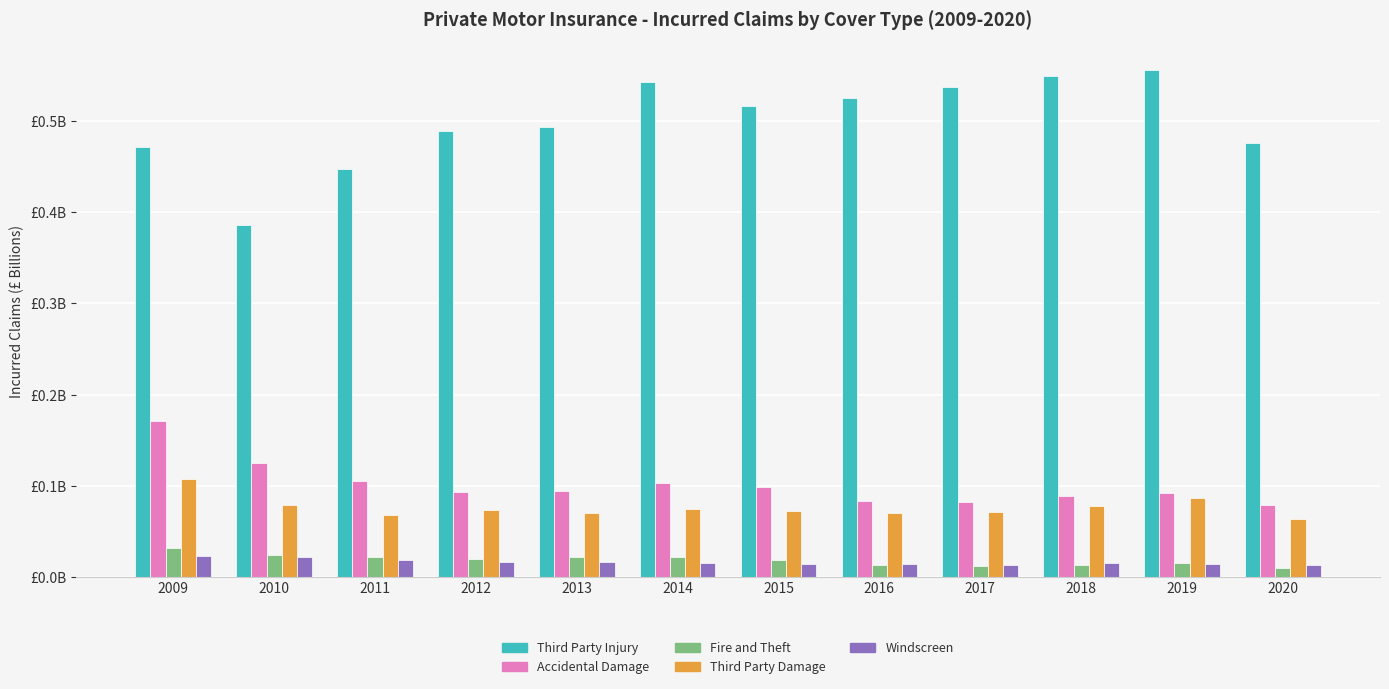

The Windscreen series shows 0.0 at 2020. True or false?

False